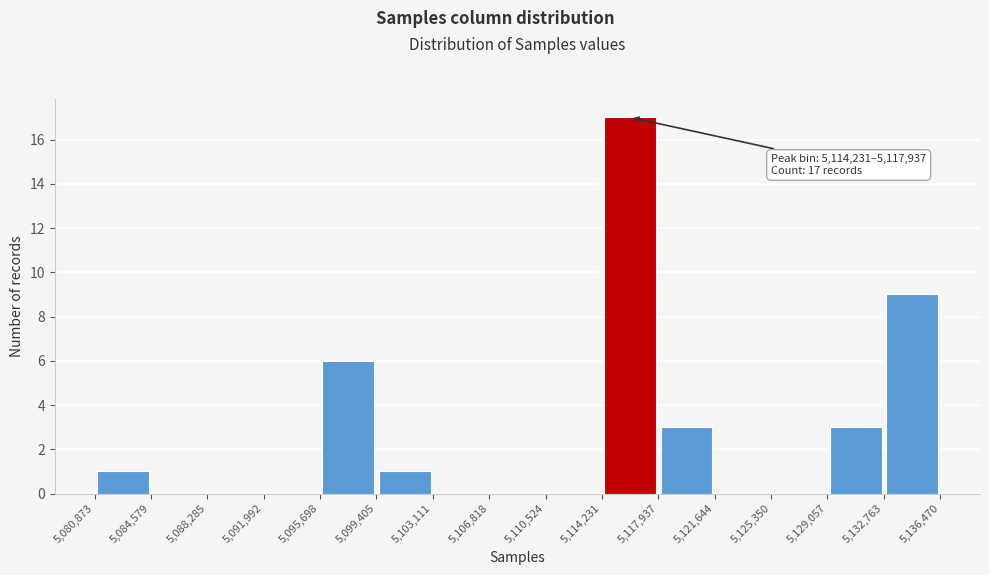

Over which range of the x-axis is the bar tallest?

5,114,231 to 5,117,937